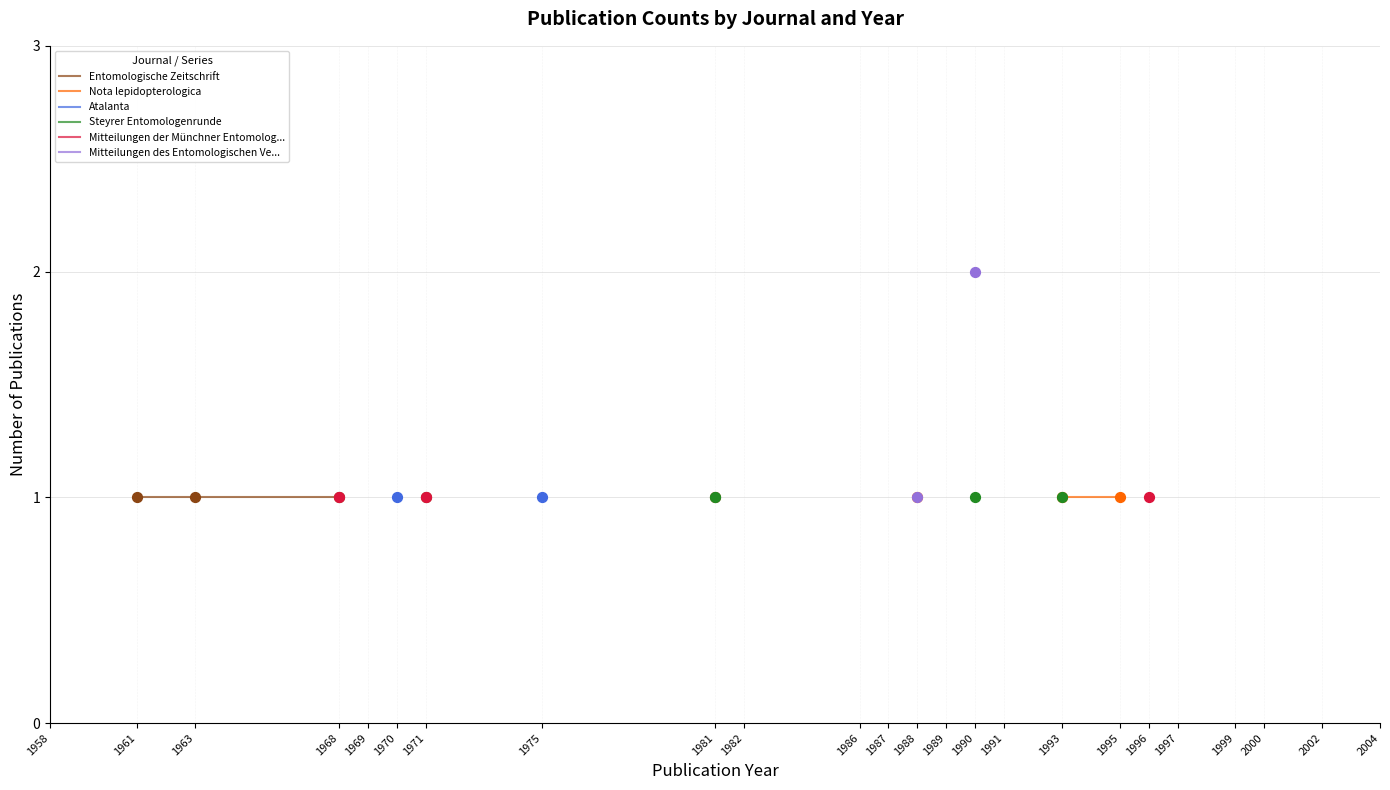

What are all the series names shown in the legend?

Entomologische Zeitschrift, Nota lepidopterologica, Atalanta, Steyrer Entomologenrunde, Mitteilungen der Münchner Entomolog..., Mitteilungen des Entomologischen Ve...